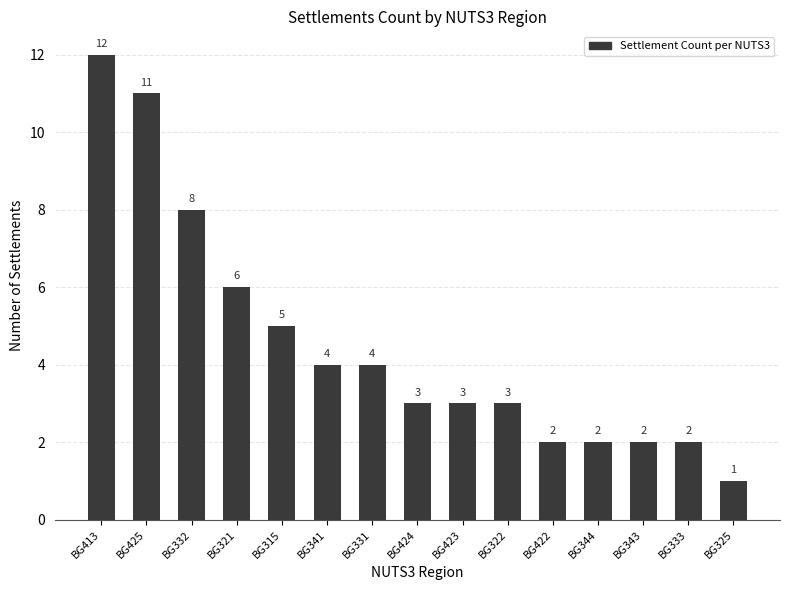

Is it true that the value at BG315 is 5?

True